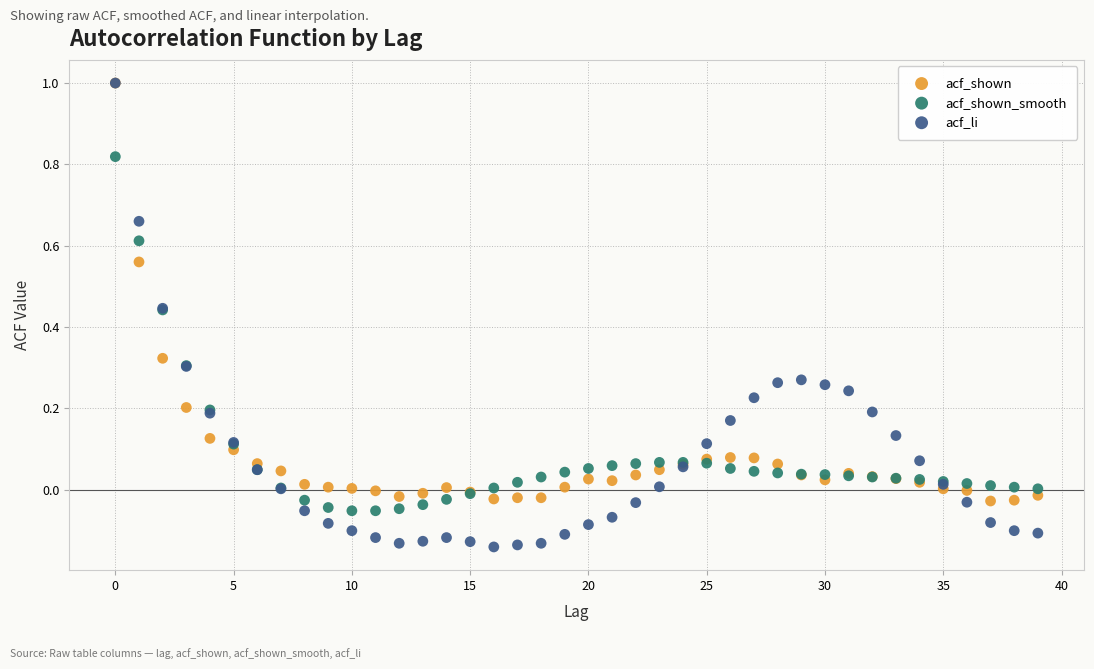

What are all the series names shown in the legend?

acf_shown, acf_shown_smooth, acf_li